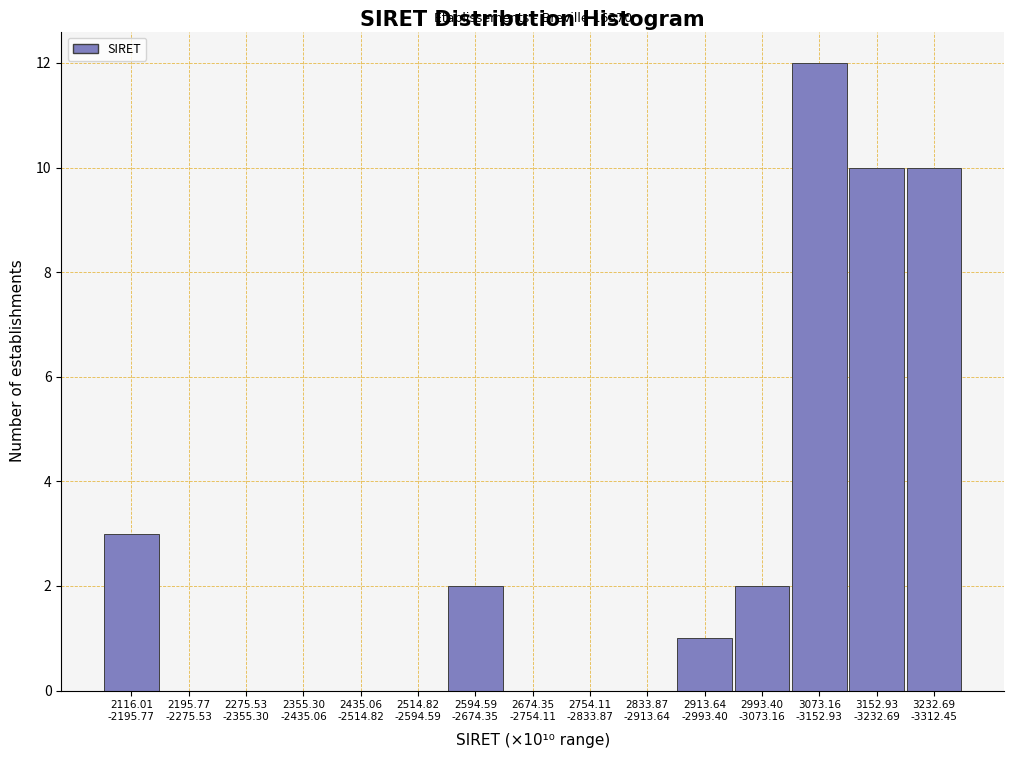

What is the maximum value shown in the chart?

12